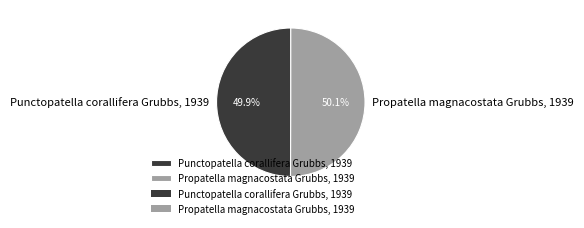

Rank the categories by value from highest to lowest.

Propatella magnacostata Grubbs, 1939, Punctopatella corallifera Grubbs, 1939